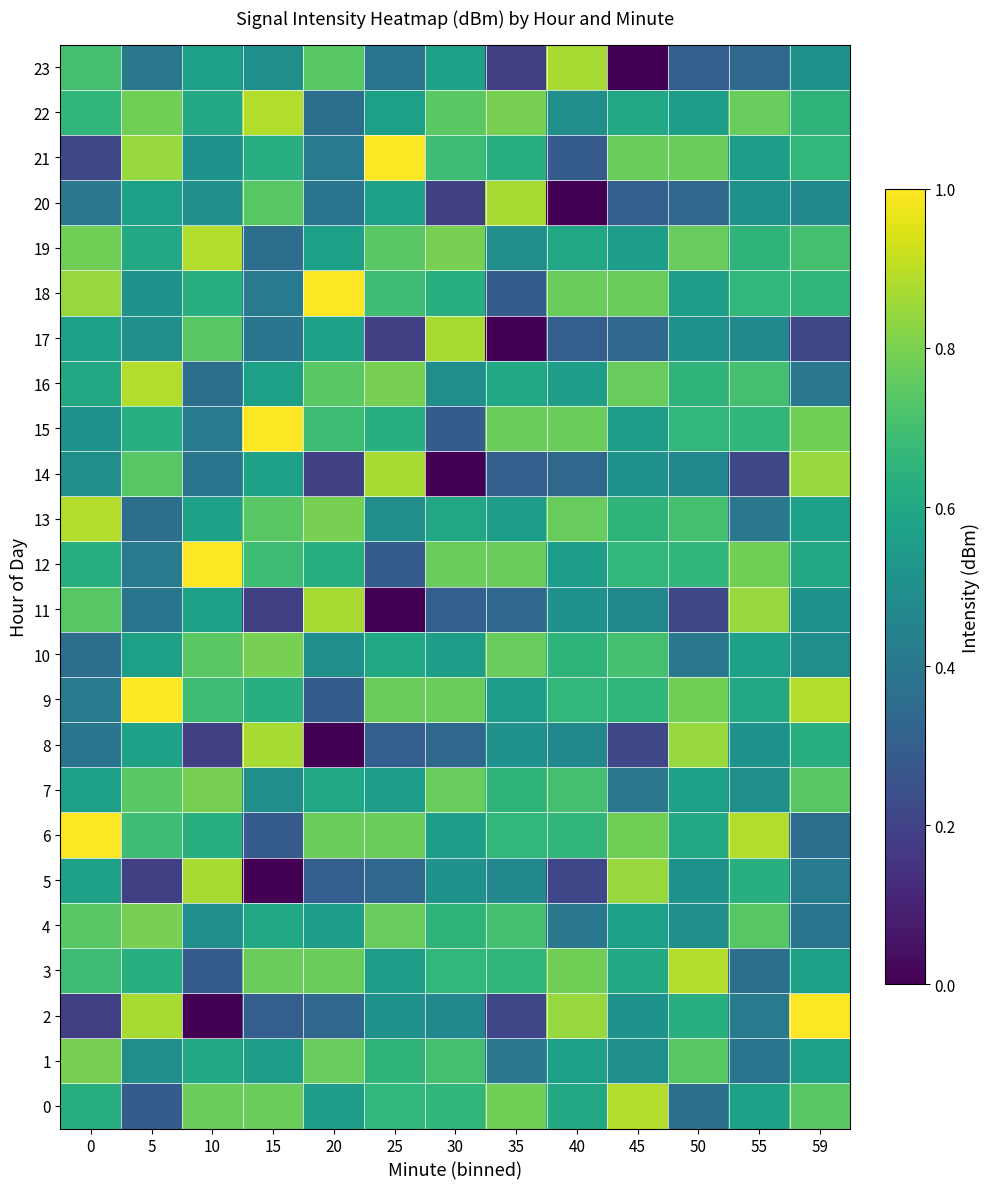

Which series has the widest spread of values?

2